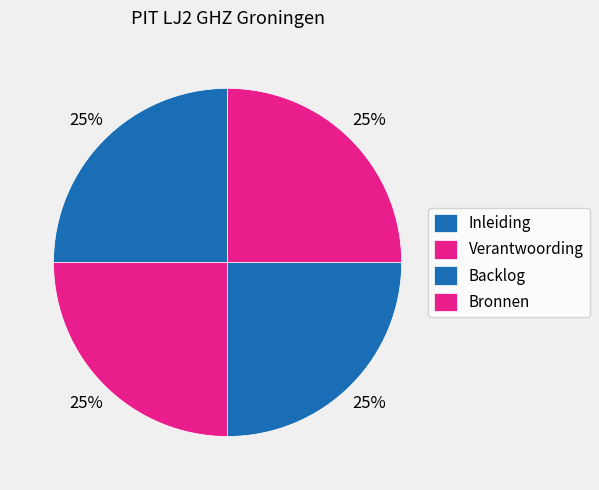

To the nearest percent, what is the combined percentage of Bronnen and Verantwoording?

50%